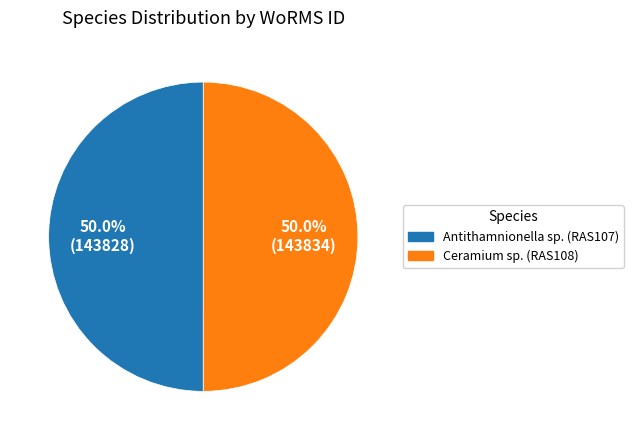

What percentage is NOT represented by Antithamnionella sp. (RAS107)?

50.0%